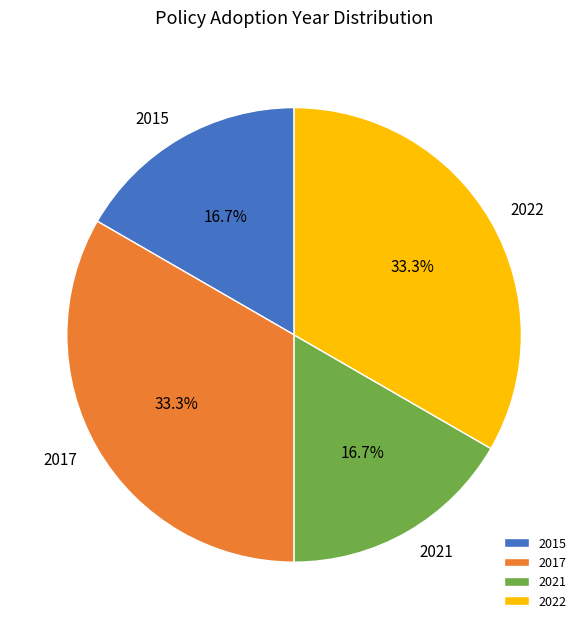

Combined, what portion of the pie is 2022 and 2015?

50.0%